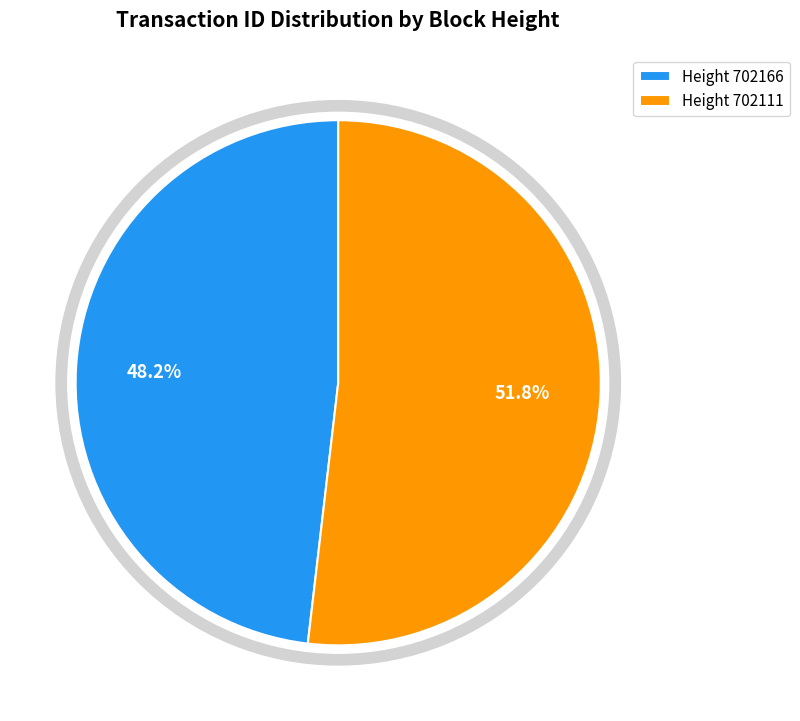

What is the total percentage of 702166 and 702111?

100.0%